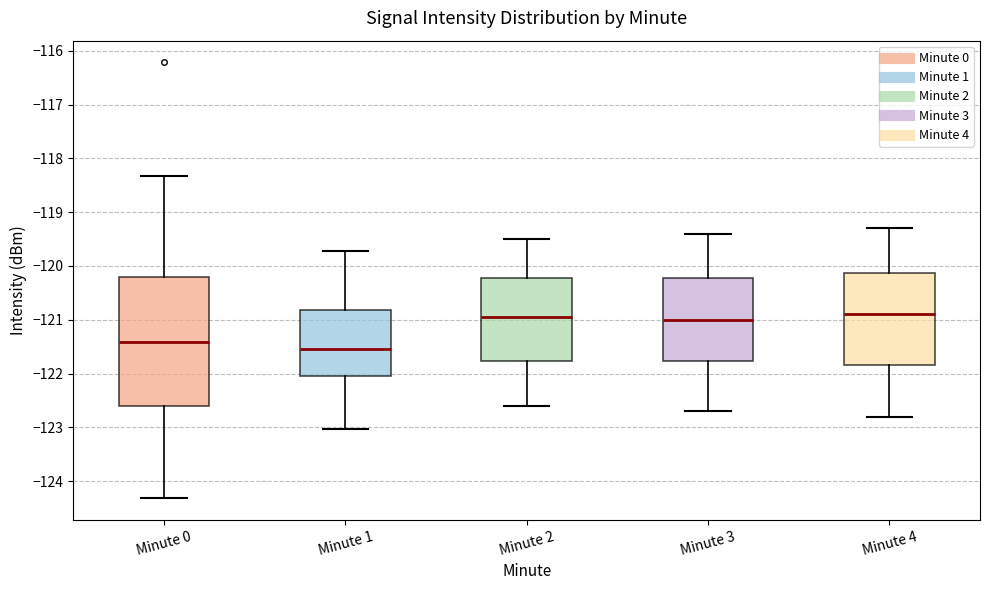

Reading left to right, read every box against the y-axis: the position of its median line, the range the box covers, and the ends of its whiskers. The values are not printed on the chart, so give them approximately, as read against the axis.

Minute 0: median -121.4, box -122.6 to -120.2, whiskers -124.3 to -118.3
Minute 1: median -121.5, box -122.0 to -120.8, whiskers -123.0 to -119.7
Minute 2: median -120.9, box -121.8 to -120.2, whiskers -122.6 to -119.5
Minute 3: median -121.0, box -121.8 to -120.2, whiskers -122.7 to -119.4
Minute 4: median -120.9, box -121.8 to -120.1, whiskers -122.8 to -119.3